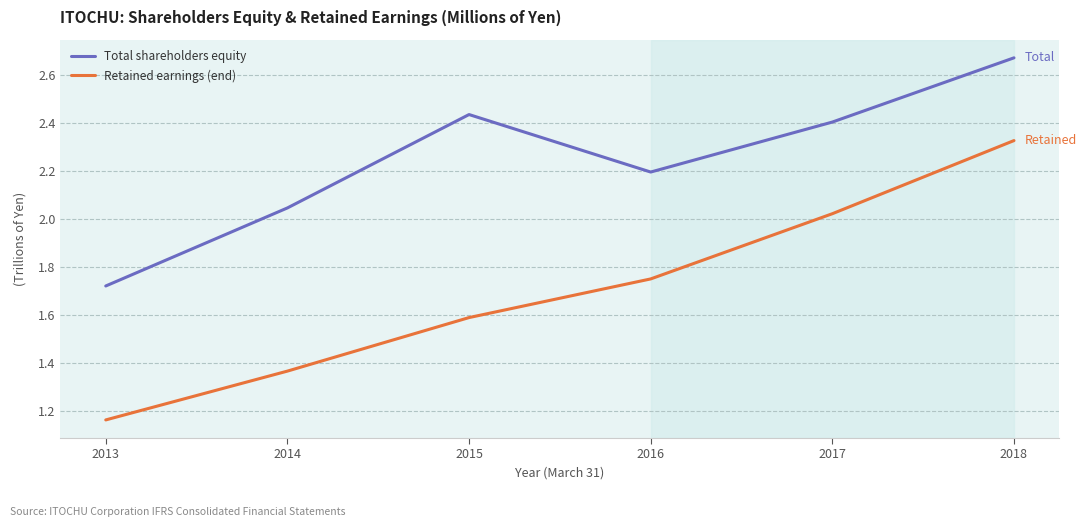

What is the difference between the second highest and minimum values in the Retained earnings (end) series?

0.9